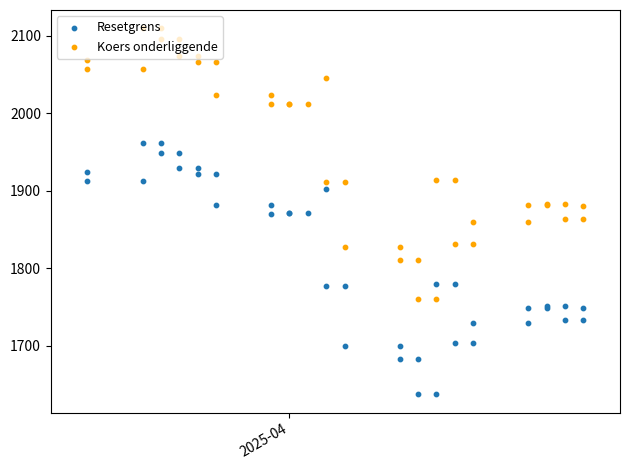

Which series has the largest total across all categories?

Koers onderliggende